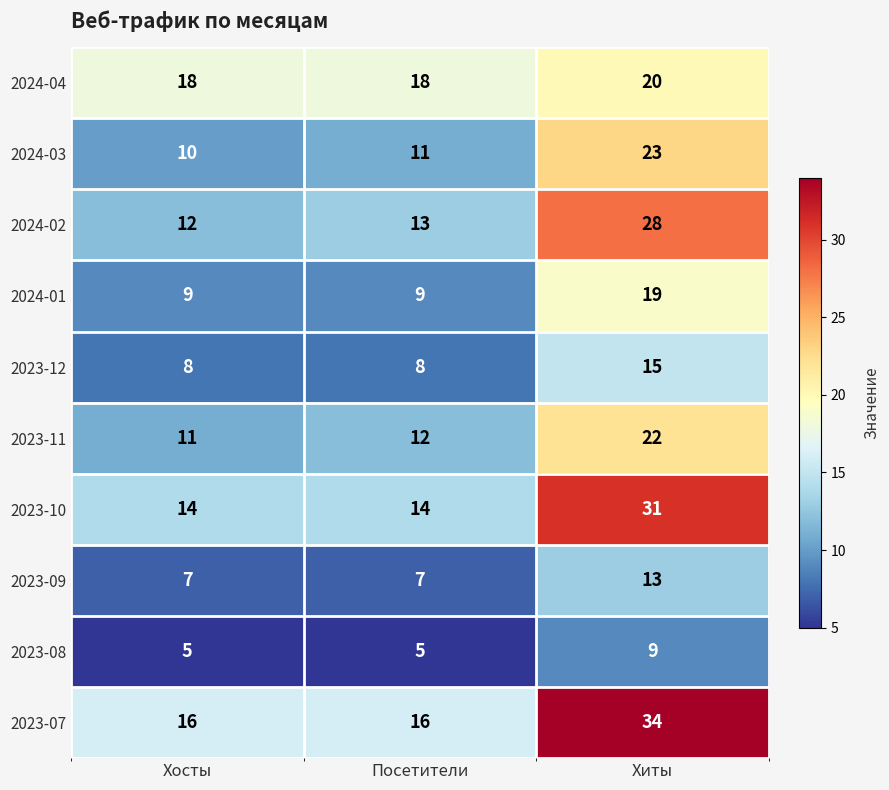

At Хосты, list the series in order from smallest to largest.

2023-08, 2023-09, 2023-12, 2024-01, 2024-03, 2023-11, 2024-02, 2023-10, 2023-07, 2024-04